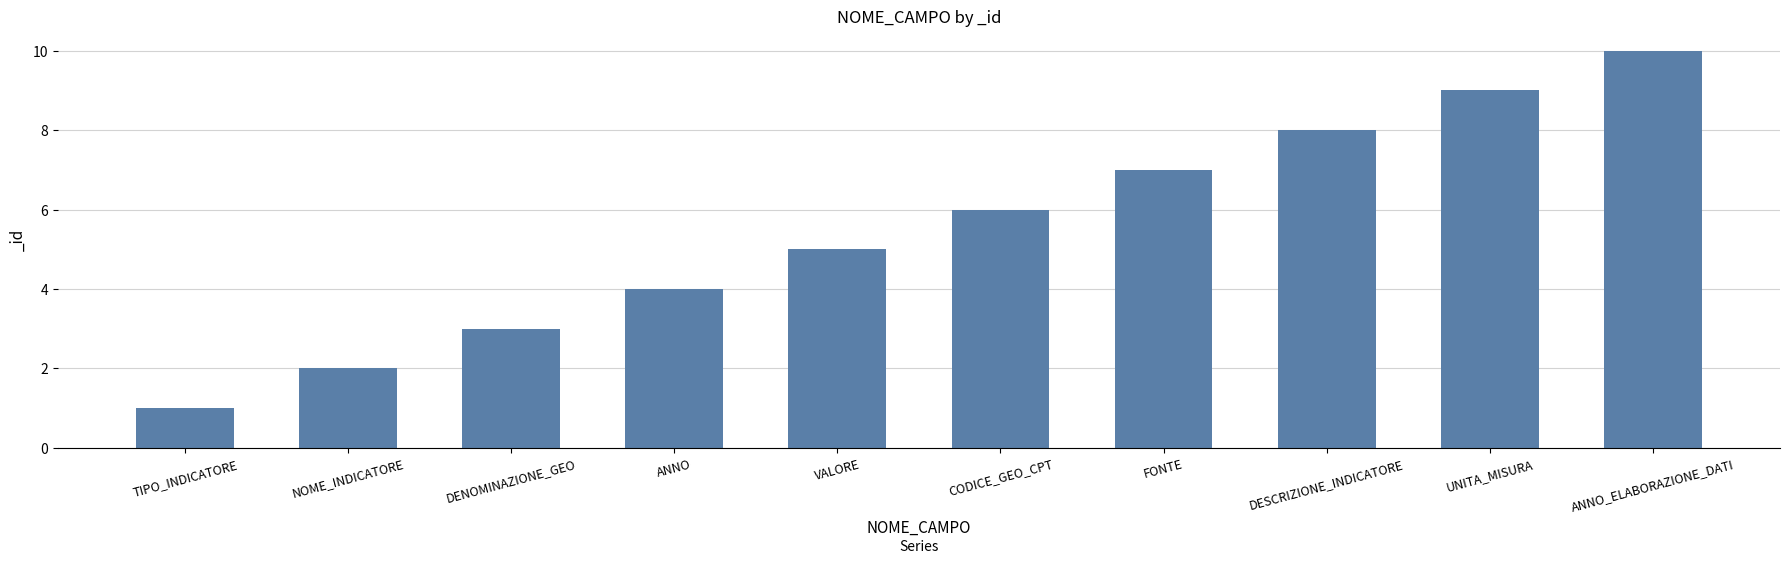

How many series are shown in this chart?

1